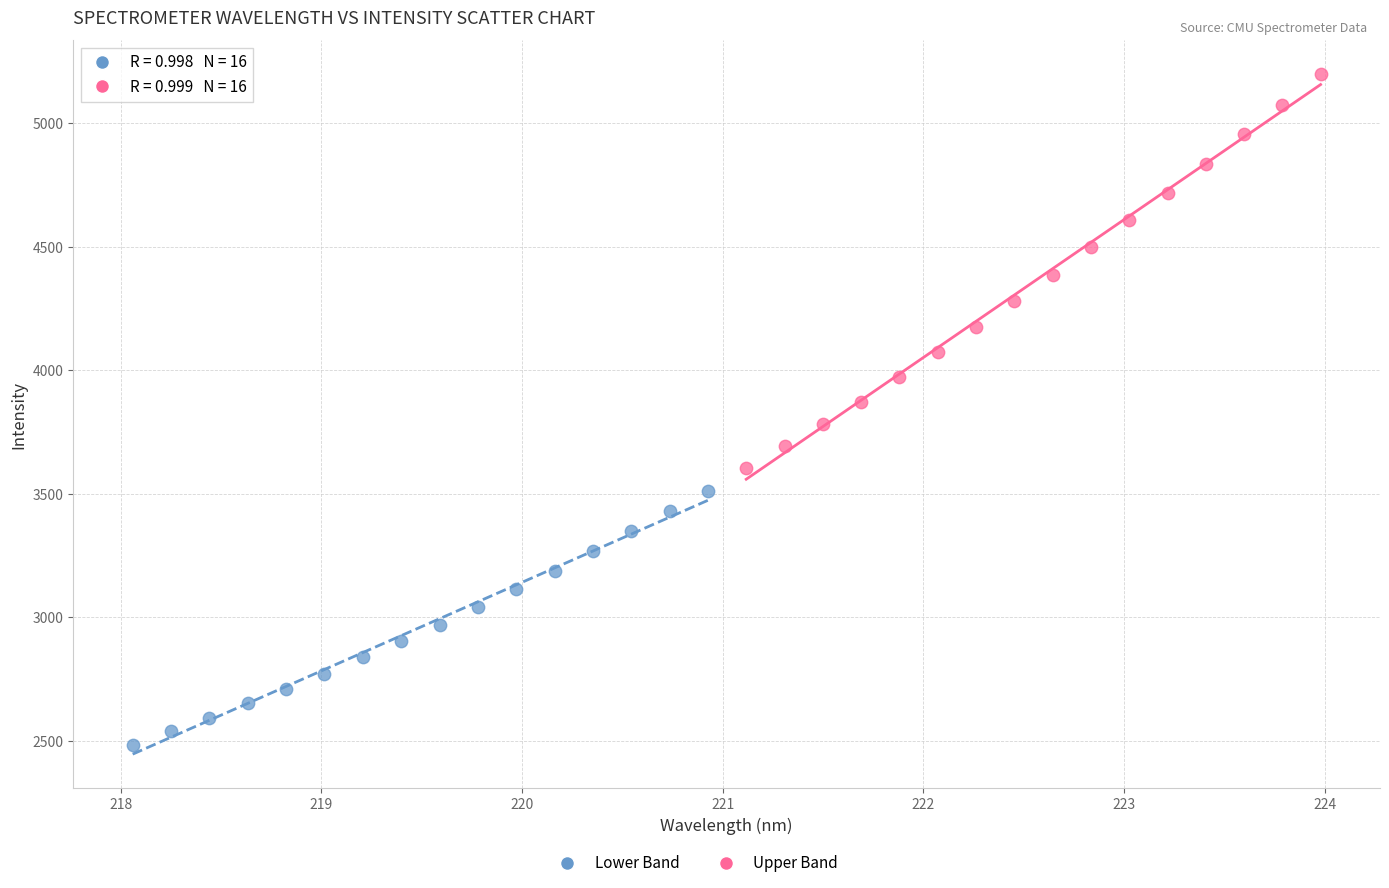

Which series contains the lowest Y value?

Lower Band